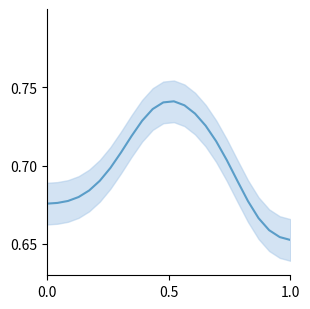

What is the value of the 21st point from the left?

0.7